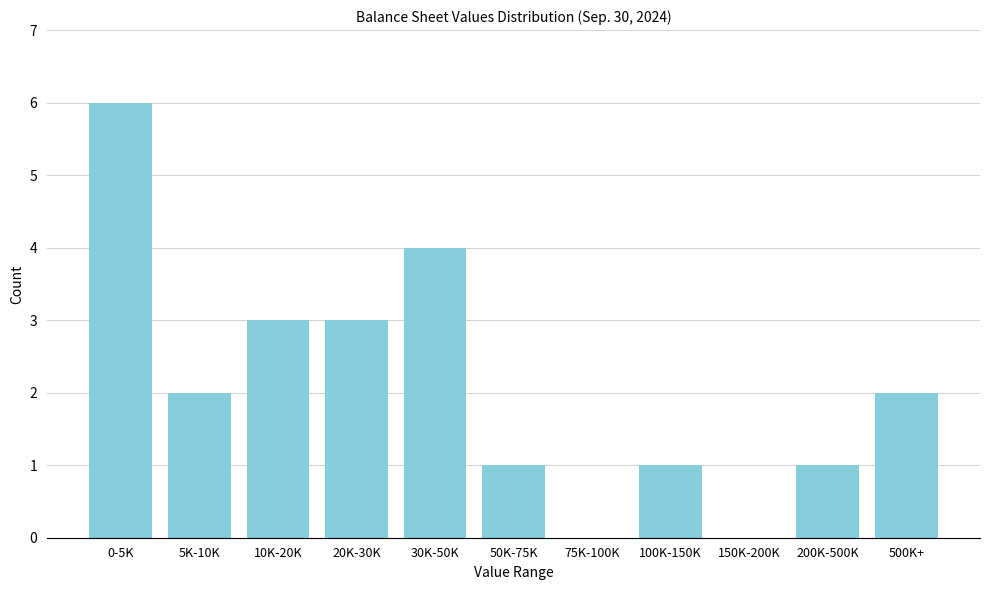

Reading left to right, what are all the values shown in this chart?

0-5K=6	5K-10K=2	10K-20K=3	20K-30K=3	30K-50K=4	50K-75K=1	75K-100K=0	100K-150K=1	150K-200K=0	200K-500K=1	500K+=2